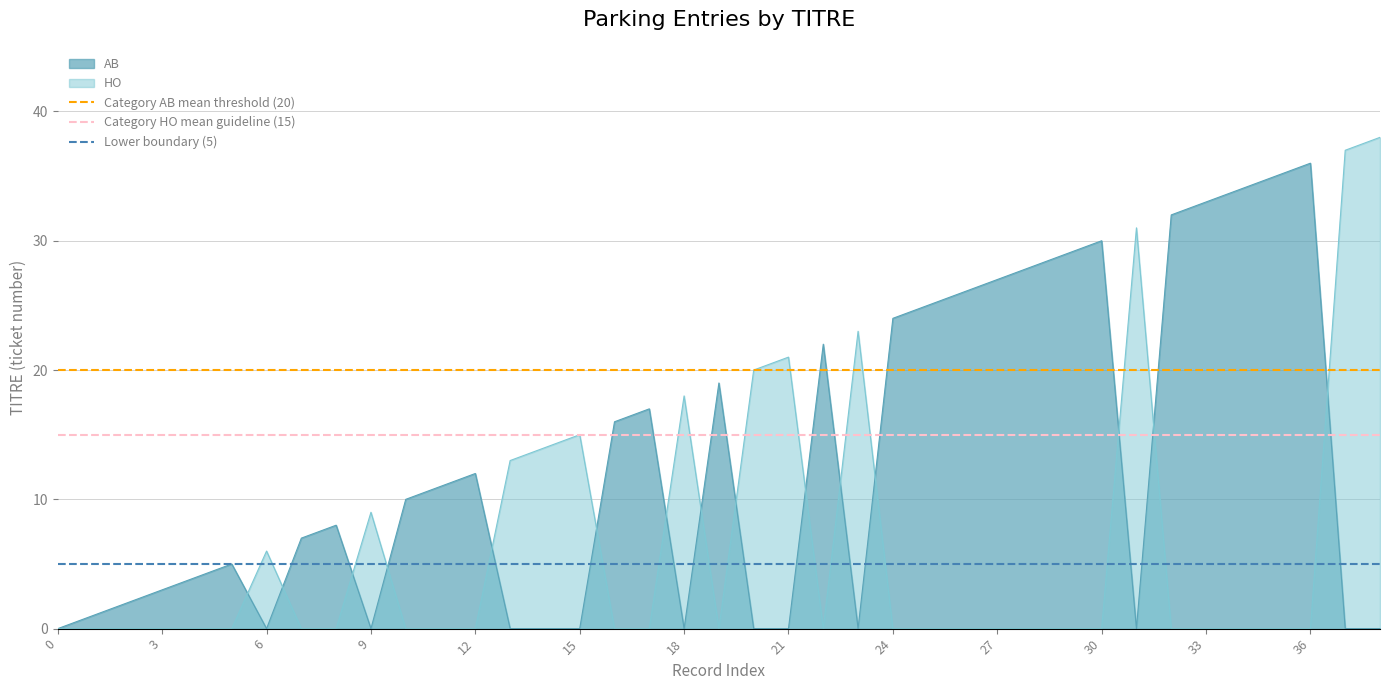

True or false: Category HO mean guideline (15) has a value of 15 at 0.

True